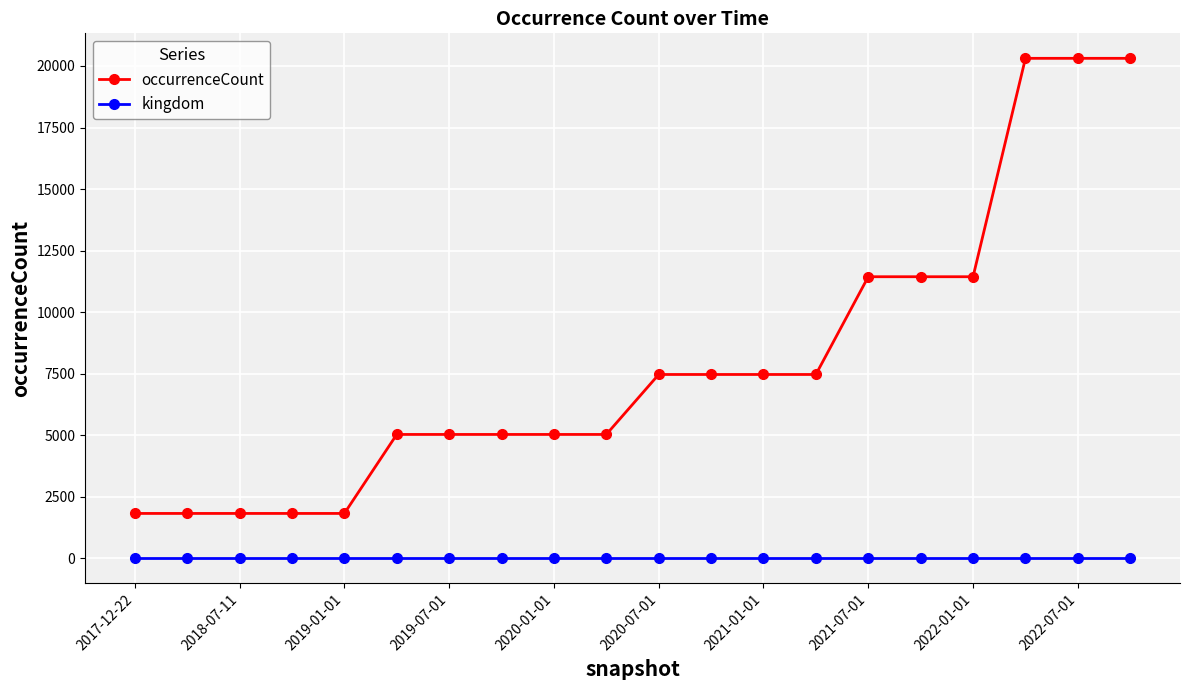

Which series has the largest total across all categories?

occurrenceCount